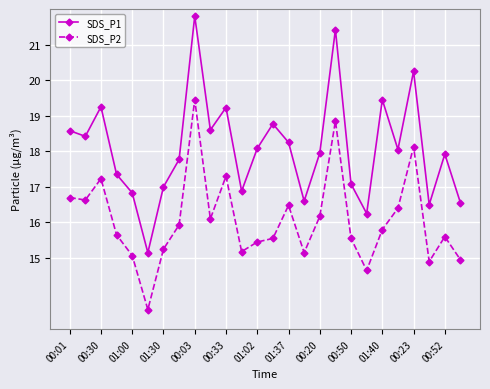

List the series in order of their overall mean, lowest first.

SDS_P2, SDS_P1